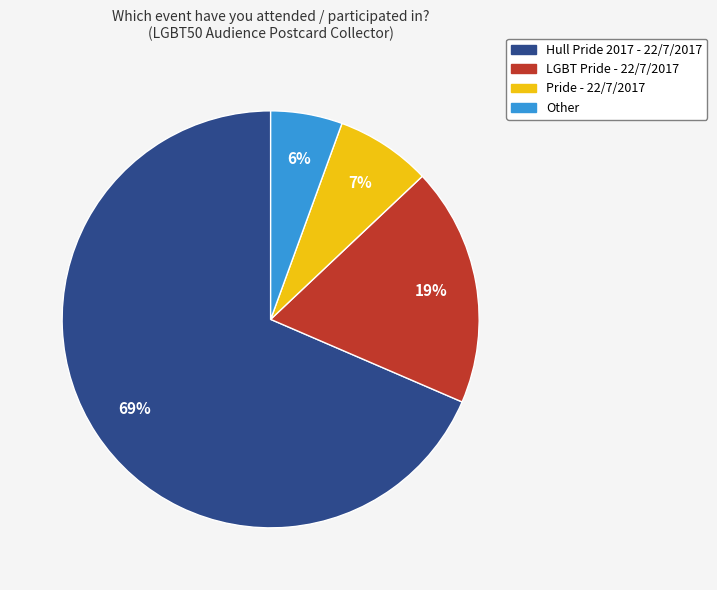

Between LGBT Pride - 22/7/2017 and Other, which is larger?

LGBT Pride - 22/7/2017